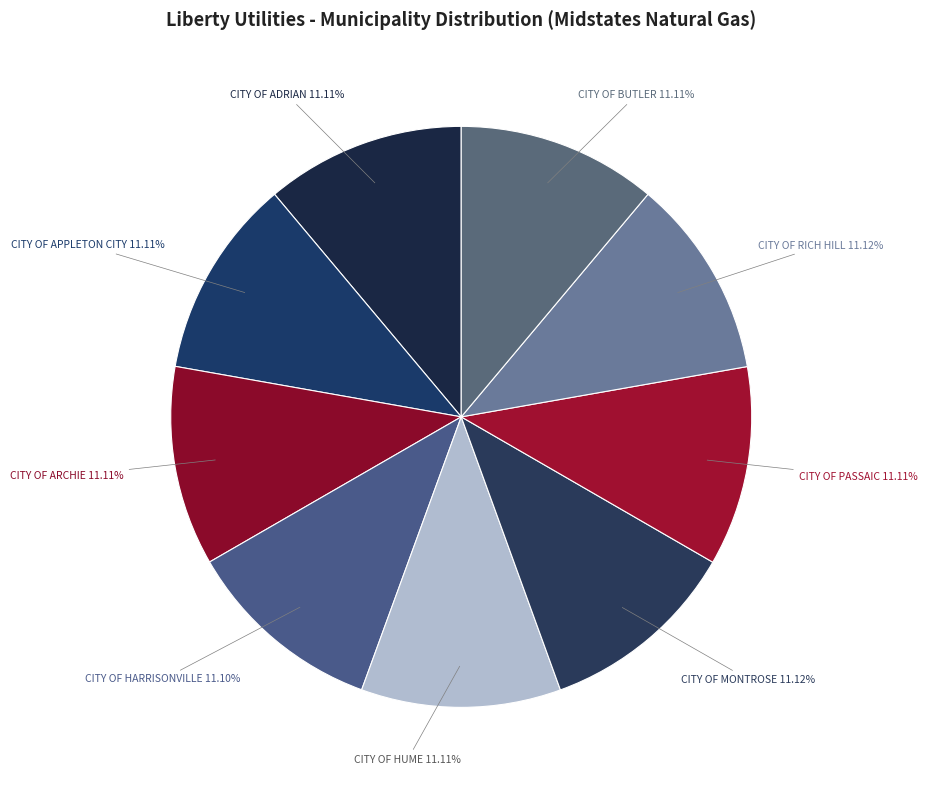

What is the ratio of the value at CITY OF APPLETON CITY to the value at CITY OF ARCHIE?

1.0